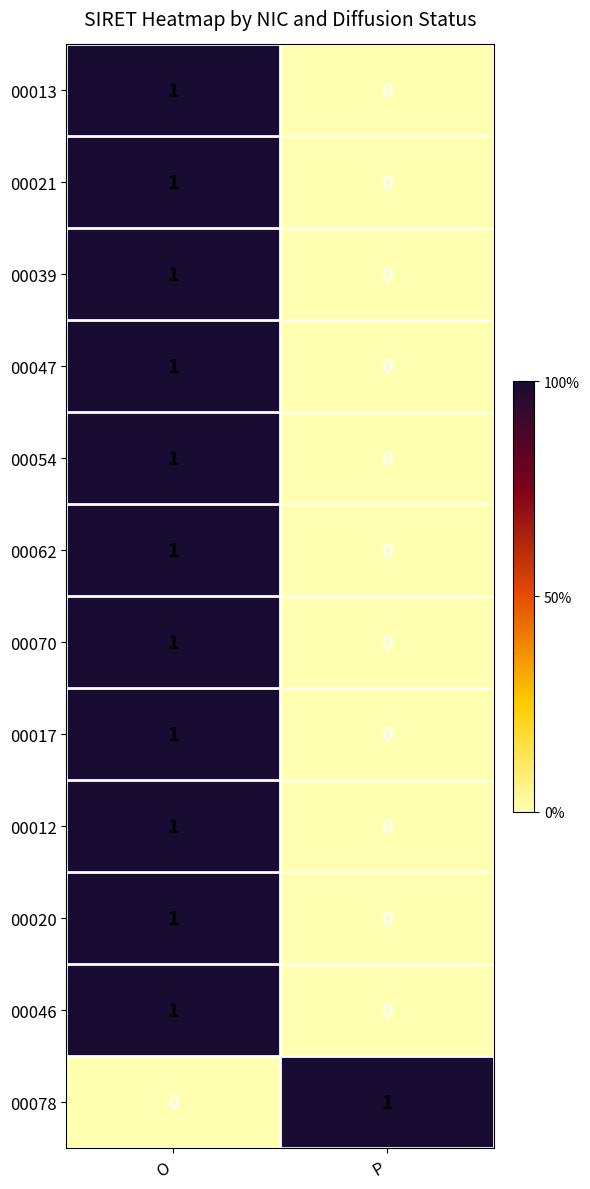

How many series are shown in this chart?

12